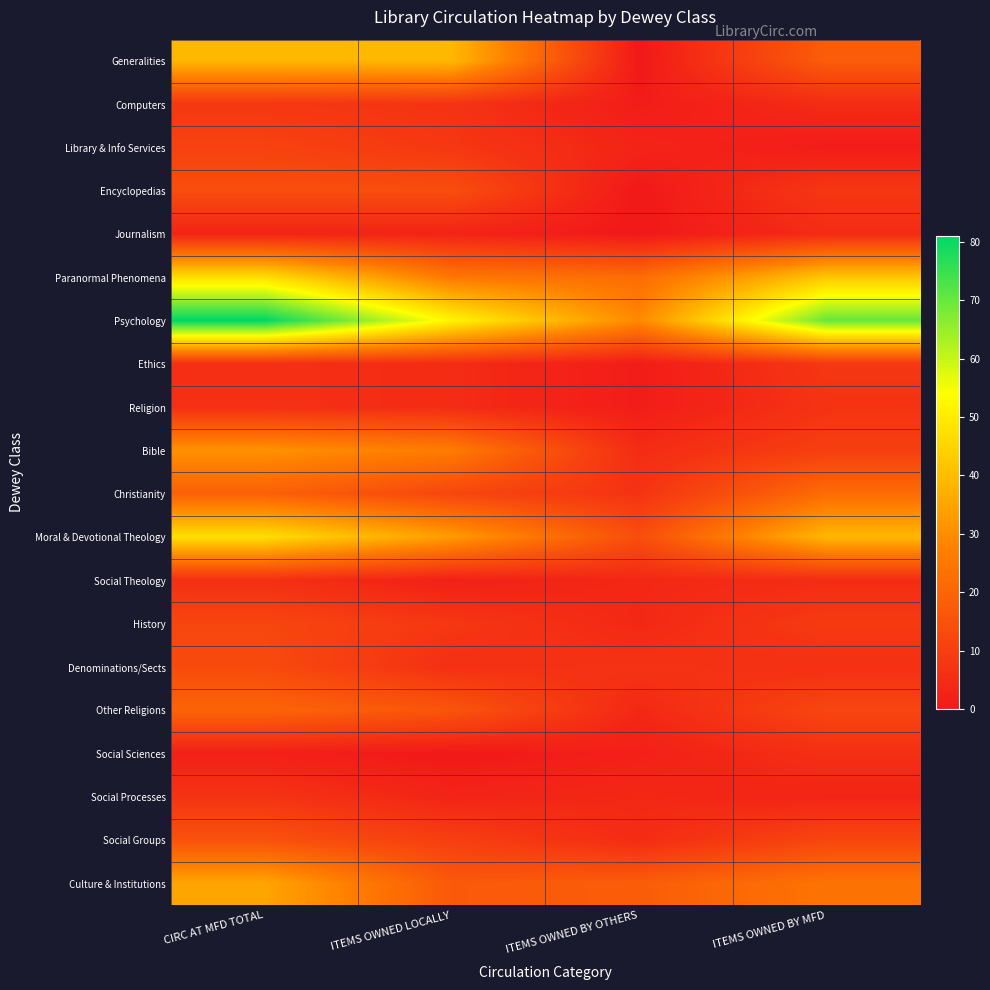

Reading right to left, extract all data points from this chart.

Generalities: ITEMS OWNED BY MFD=18	ITEMS OWNED BY OTHERS=0	ITEMS OWNED LOCALLY=39	CIRC AT MFD TOTAL=39
Computers: ITEMS OWNED BY MFD=5	ITEMS OWNED BY OTHERS=1	ITEMS OWNED LOCALLY=7	CIRC AT MFD TOTAL=8
Library & Info Services: ITEMS OWNED BY MFD=1	ITEMS OWNED BY OTHERS=3	ITEMS OWNED LOCALLY=8	CIRC AT MFD TOTAL=11
Encyclopedias: ITEMS OWNED BY MFD=8	ITEMS OWNED BY OTHERS=0	ITEMS OWNED LOCALLY=14	CIRC AT MFD TOTAL=14
Journalism: ITEMS OWNED BY MFD=5	ITEMS OWNED BY OTHERS=0	ITEMS OWNED LOCALLY=3	CIRC AT MFD TOTAL=3
Paranormal Phenomena: ITEMS OWNED BY MFD=42	ITEMS OWNED BY OTHERS=22	ITEMS OWNED LOCALLY=25	CIRC AT MFD TOTAL=47
Psychology: ITEMS OWNED BY MFD=70	ITEMS OWNED BY OTHERS=29	ITEMS OWNED LOCALLY=52	CIRC AT MFD TOTAL=81
Ethics: ITEMS OWNED BY MFD=8	ITEMS OWNED BY OTHERS=1	ITEMS OWNED LOCALLY=5	CIRC AT MFD TOTAL=6
Religion: ITEMS OWNED BY MFD=7	ITEMS OWNED BY OTHERS=1	ITEMS OWNED LOCALLY=5	CIRC AT MFD TOTAL=6
Bible: ITEMS OWNED BY MFD=10	ITEMS OWNED BY OTHERS=5	ITEMS OWNED LOCALLY=26	CIRC AT MFD TOTAL=31
Christianity: ITEMS OWNED BY MFD=22	ITEMS OWNED BY OTHERS=7	ITEMS OWNED LOCALLY=12	CIRC AT MFD TOTAL=19
Moral & Devotional Theology: ITEMS OWNED BY MFD=39	ITEMS OWNED BY OTHERS=14	ITEMS OWNED LOCALLY=33	CIRC AT MFD TOTAL=47
Social Theology: ITEMS OWNED BY MFD=5	ITEMS OWNED BY OTHERS=4	ITEMS OWNED LOCALLY=2	CIRC AT MFD TOTAL=6
History: ITEMS OWNED BY MFD=9	ITEMS OWNED BY OTHERS=4	ITEMS OWNED LOCALLY=8	CIRC AT MFD TOTAL=12
Denominations/Sects: ITEMS OWNED BY MFD=6	ITEMS OWNED BY OTHERS=7	ITEMS OWNED LOCALLY=6	CIRC AT MFD TOTAL=13
Other Religions: ITEMS OWNED BY MFD=12	ITEMS OWNED BY OTHERS=4	ITEMS OWNED LOCALLY=16	CIRC AT MFD TOTAL=20
Social Sciences: ITEMS OWNED BY MFD=6	ITEMS OWNED BY OTHERS=2	ITEMS OWNED LOCALLY=0	CIRC AT MFD TOTAL=2
Social Processes: ITEMS OWNED BY MFD=3	ITEMS OWNED BY OTHERS=4	ITEMS OWNED LOCALLY=3	CIRC AT MFD TOTAL=7
Social Groups: ITEMS OWNED BY MFD=12	ITEMS OWNED BY OTHERS=5	ITEMS OWNED LOCALLY=10	CIRC AT MFD TOTAL=15
Culture & Institutions: ITEMS OWNED BY MFD=24	ITEMS OWNED BY OTHERS=18	ITEMS OWNED LOCALLY=17	CIRC AT MFD TOTAL=35